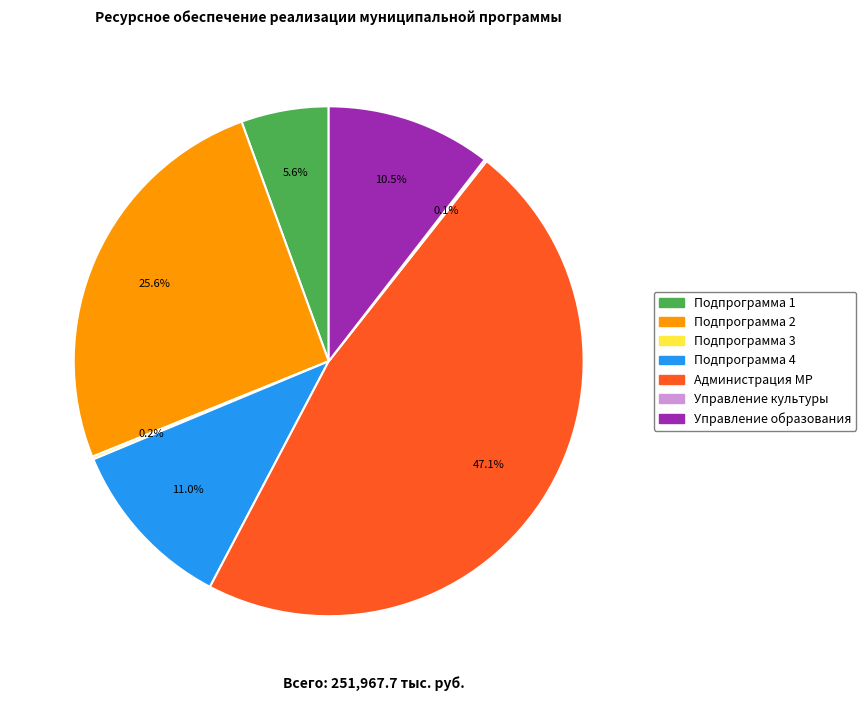

What percentage is the Подпрограмма 4 slice, to the nearest percent?

11%